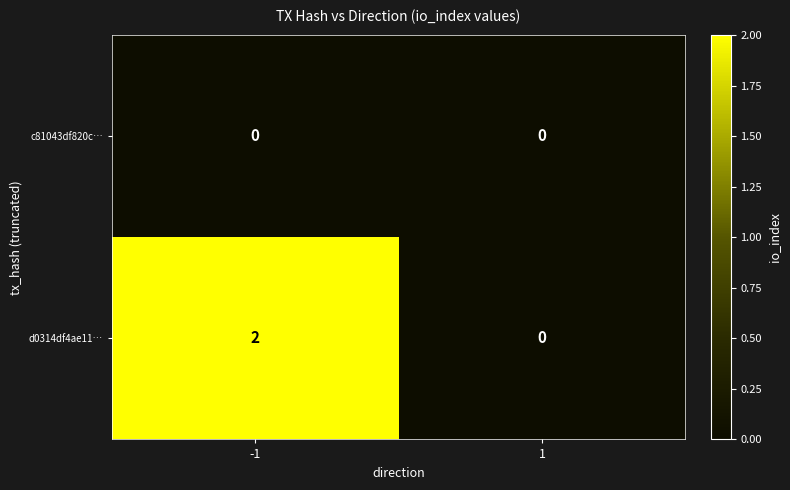

The value of d0314df4ae11… at -1 is 1. True or false?

False